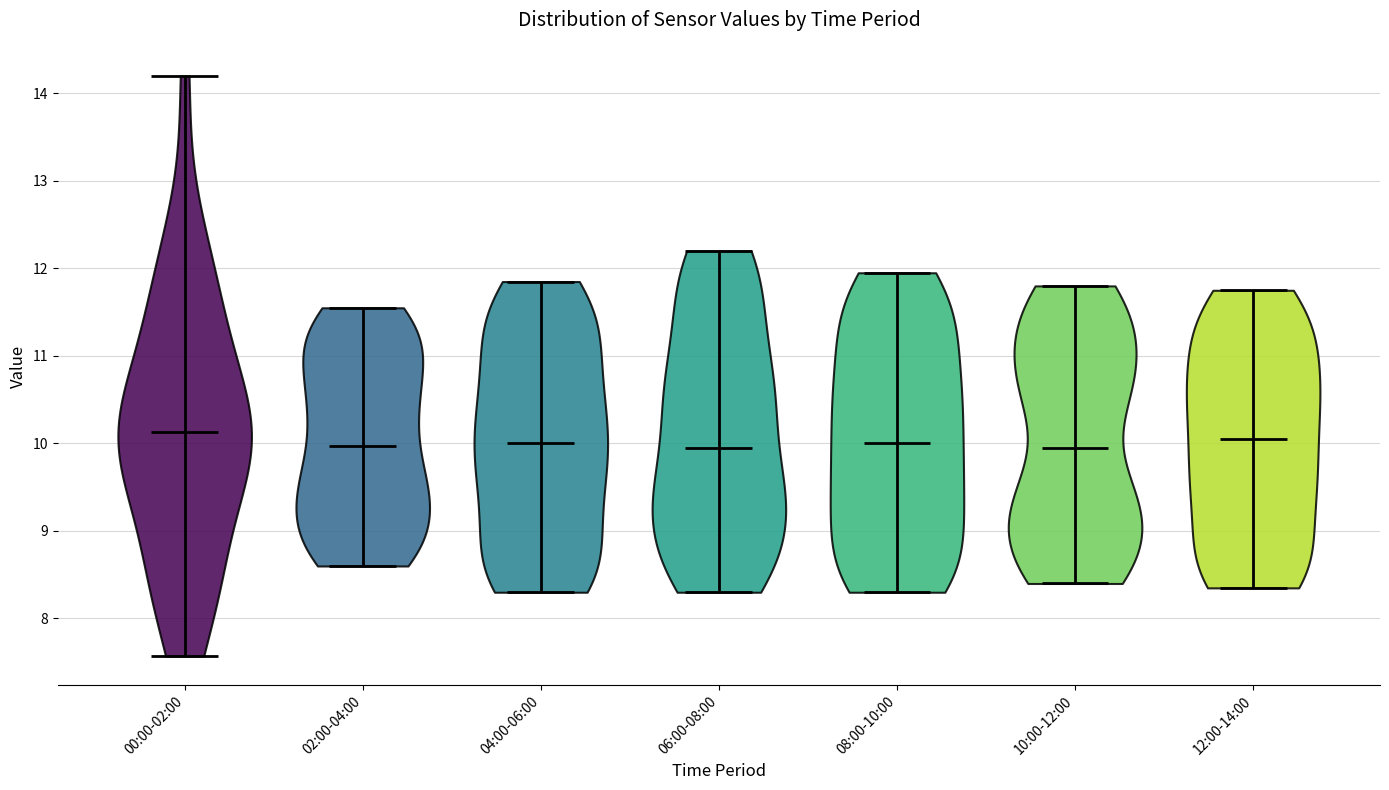

Reading left to right, read every violin against the y-axis: where its median line is, and the lowest and highest points it reaches. The values are not printed on the chart, so give them approximately, as read against the axis.

00:00-02:00: median line 10.1, lowest point 7.6, highest point 14.2
02:00-04:00: median line 10.0, lowest point 8.6, highest point 11.6
04:00-06:00: median line 10.0, lowest point 8.3, highest point 11.9
06:00-08:00: median line 10.0, lowest point 8.3, highest point 12.2
08:00-10:00: median line 10.0, lowest point 8.3, highest point 12.0
10:00-12:00: median line 10.0, lowest point 8.4, highest point 11.8
12:00-14:00: median line 10.1, lowest point 8.4, highest point 11.8